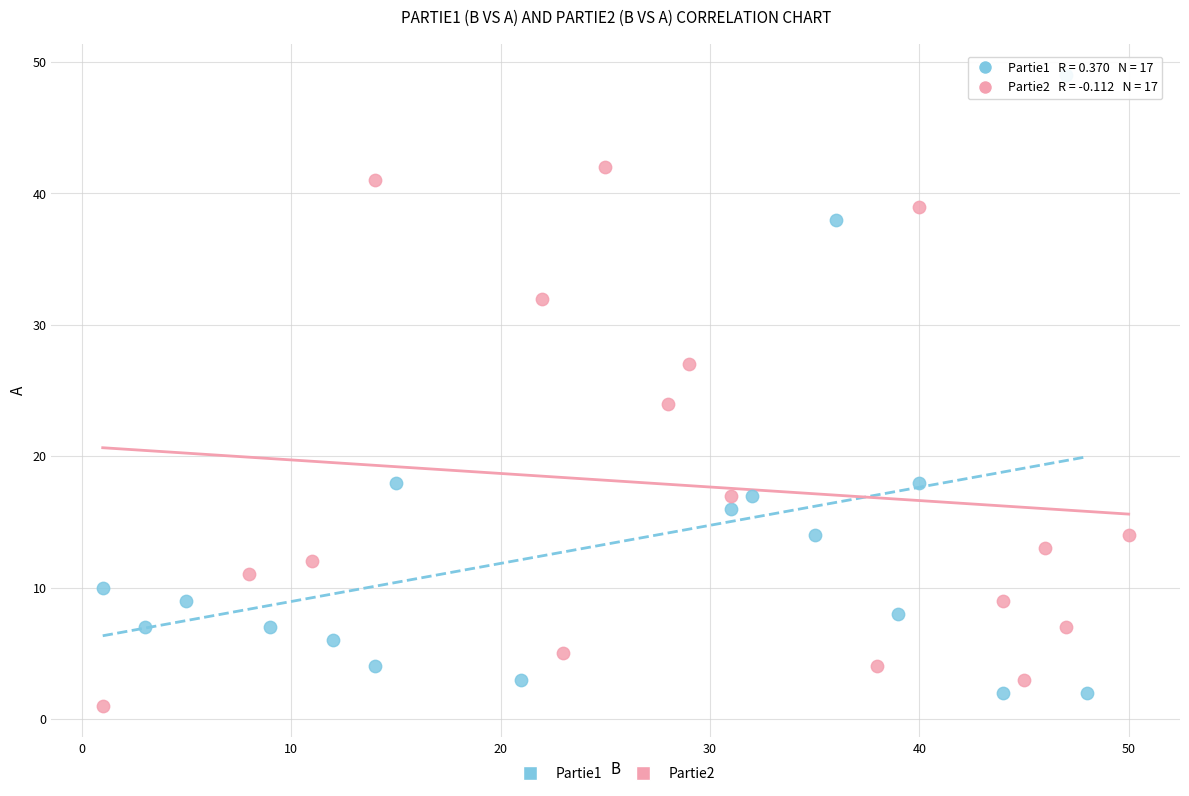

Which series reaches the minimum Y coordinate?

Partie2